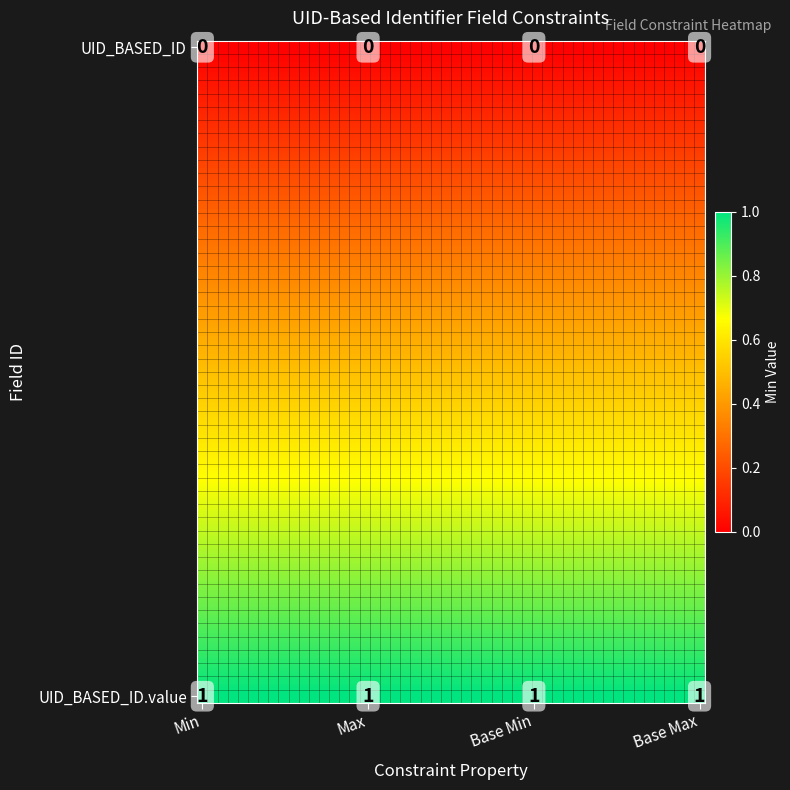

Rank the series by their average value, from lowest to highest.

UID_BASED_ID, UID_BASED_ID.value